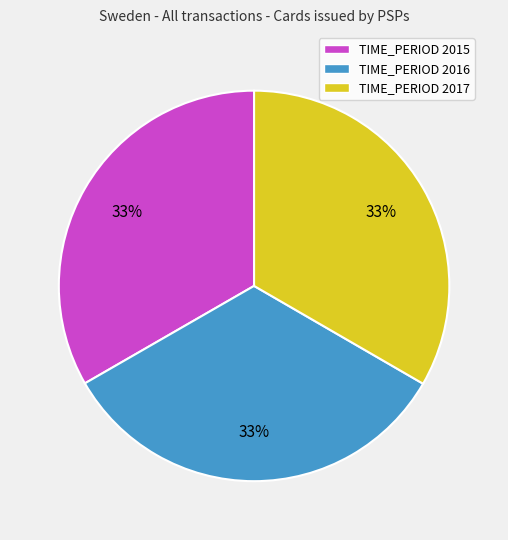

Does any single category account for the majority?

No